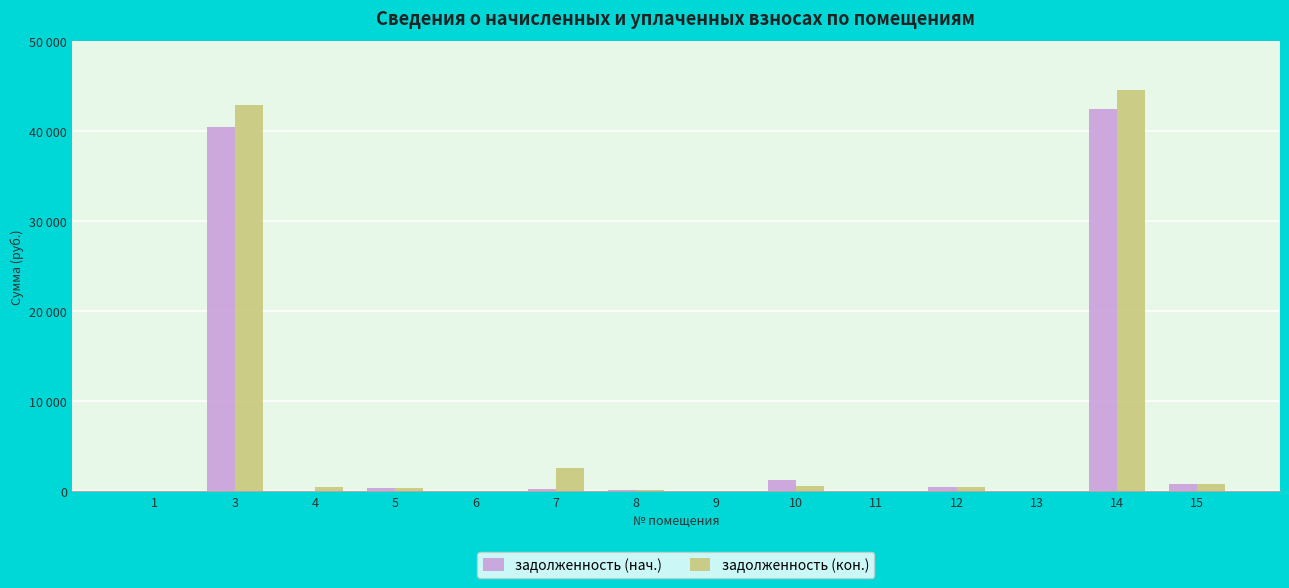

Are the bars grouped side by side (vs. stacked)?

Yes